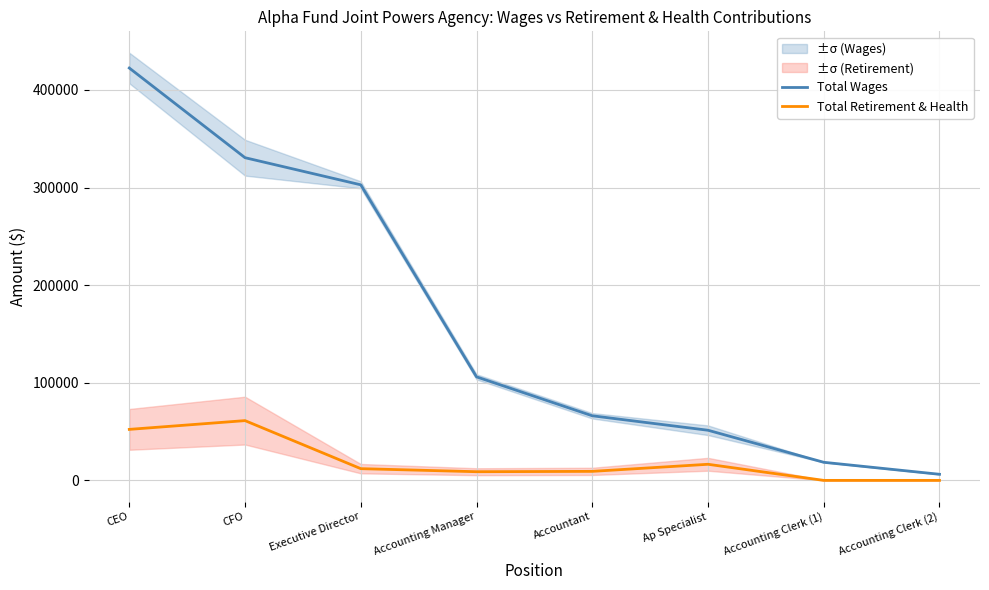

The value of Total Retirement & Health at Accounting Clerk (1) is 22811. True or false?

False